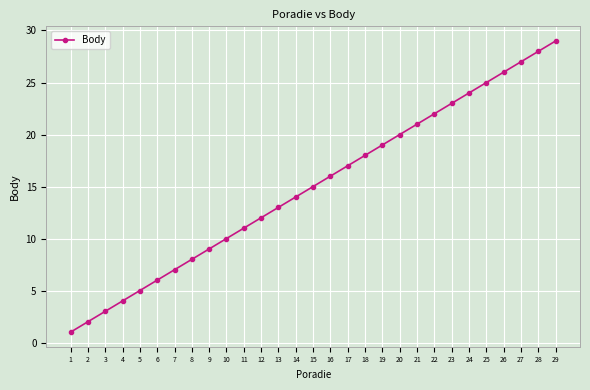

What is the maximum value shown in the chart?

29